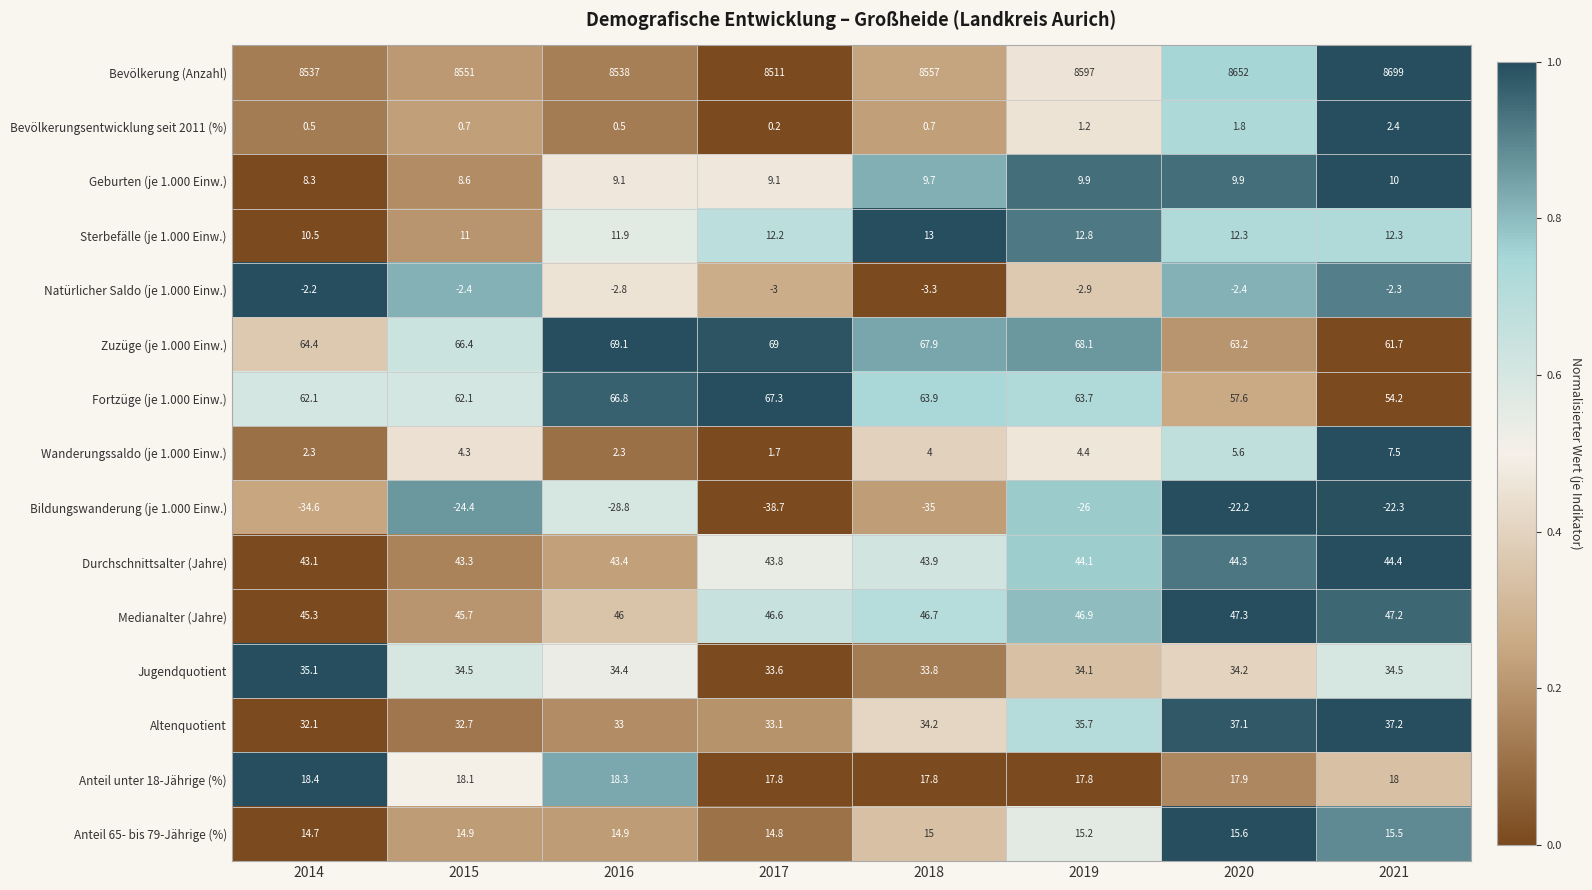

Which series has the largest total across all categories?

Bevölkerung (Anzahl)